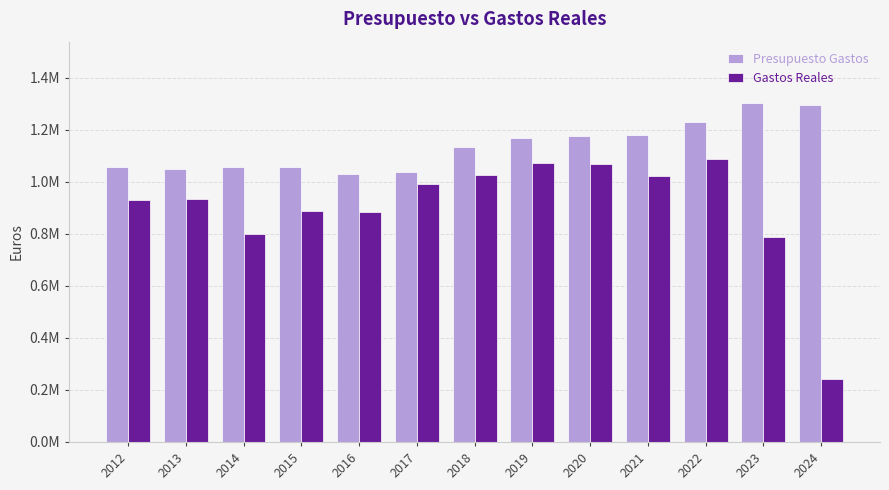

What are all the series names shown in the legend?

Presupuesto Gastos, Gastos Reales